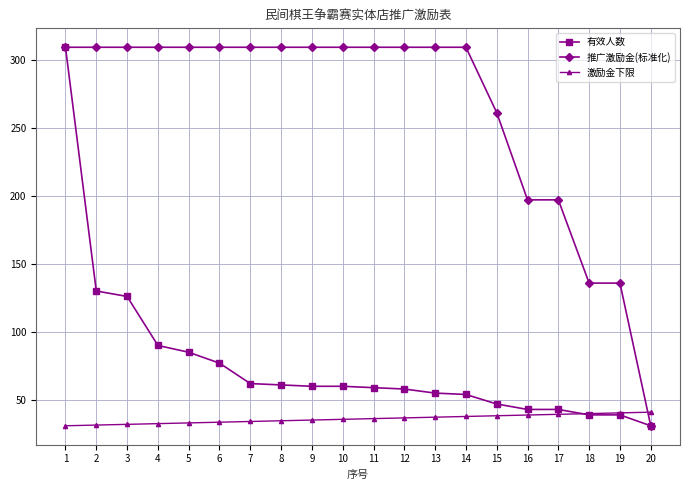

Which series has the largest total across all categories?

推广激励金(标准化)